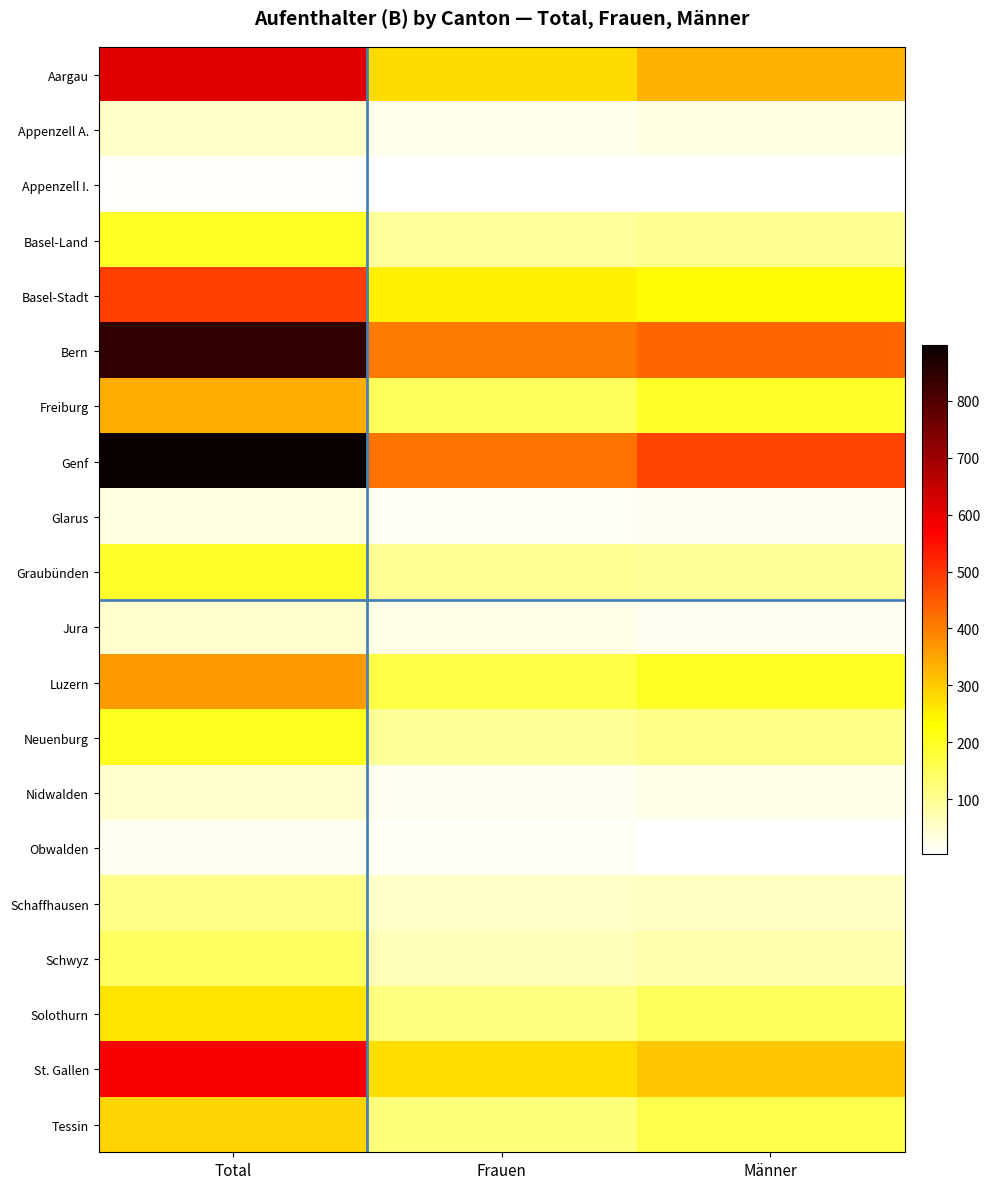

Rank the series at Frauen from lowest to highest value.

Appenzell I., Obwalden, Glarus, Nidwalden, Appenzell A., Jura, Schaffhausen, Schwyz, Basel-Land, Neuenburg, Graubünden, Solothurn, Tessin, Freiburg, Luzern, Basel-Stadt, St. Gallen, Aargau, Bern, Genf